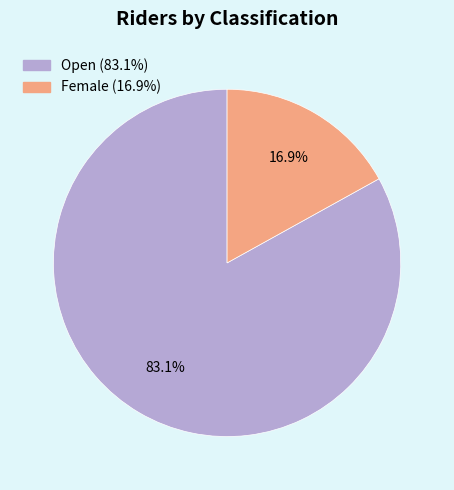

To the nearest percent, what is the average slice percentage?

50%